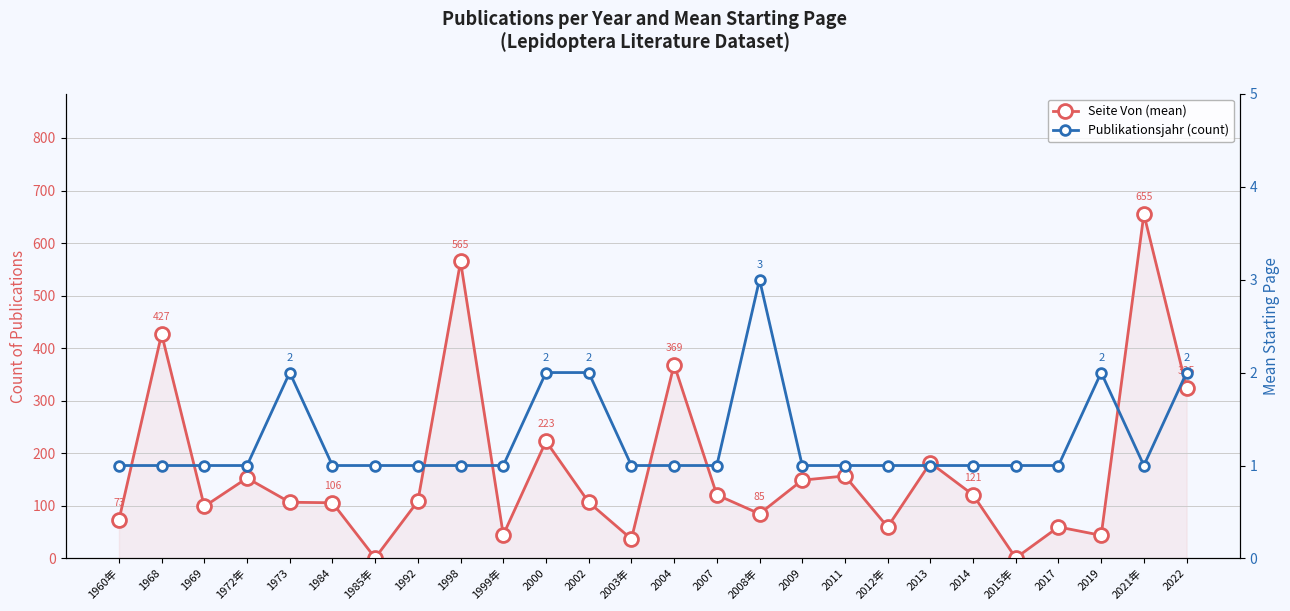

Count the Publikationsjahr (count) values in the range 1 to 2.

25